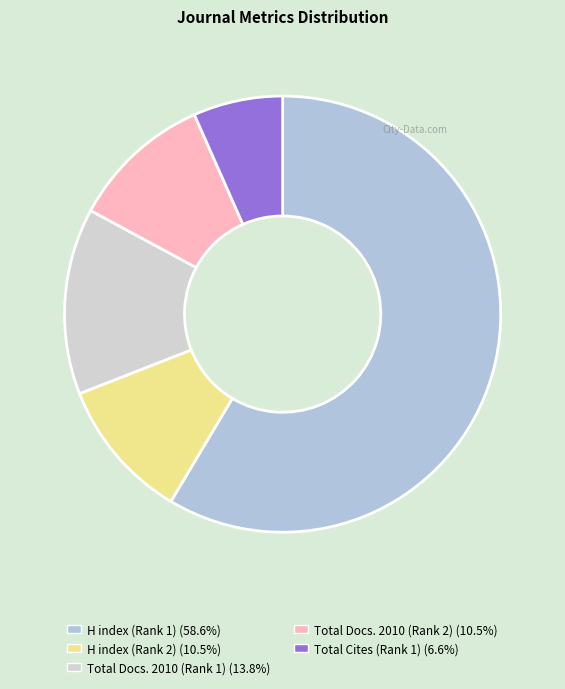

What percentage do Total Docs. 2010 (Rank 2) and Total Cites (Rank 1) together represent?

17.1%